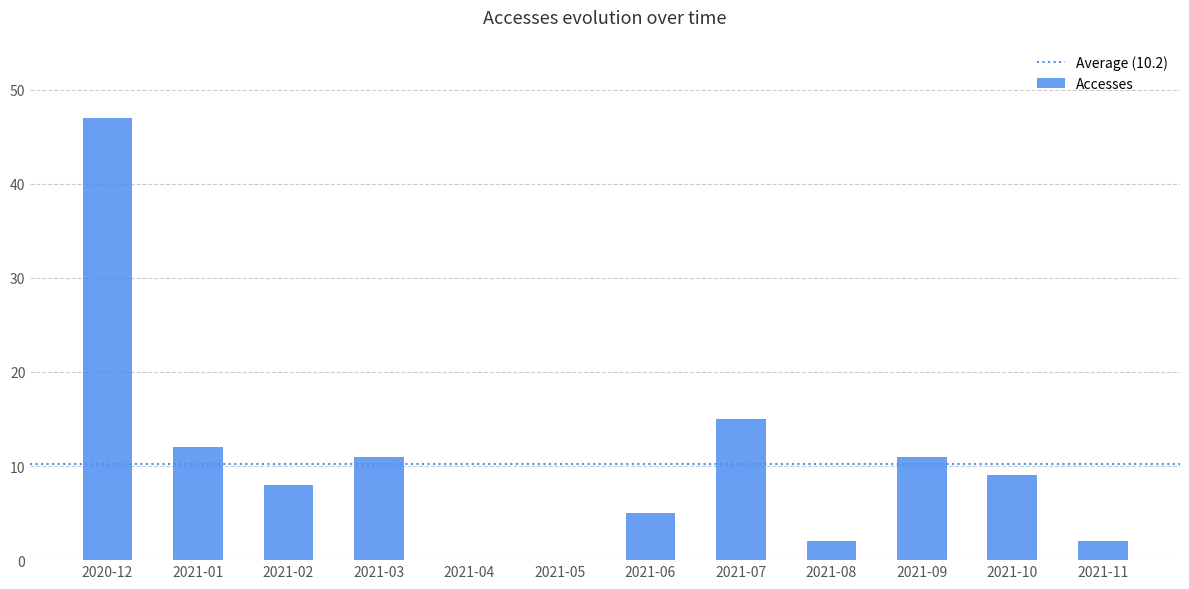

True or false: the data shows 8 at 2021-06.

False